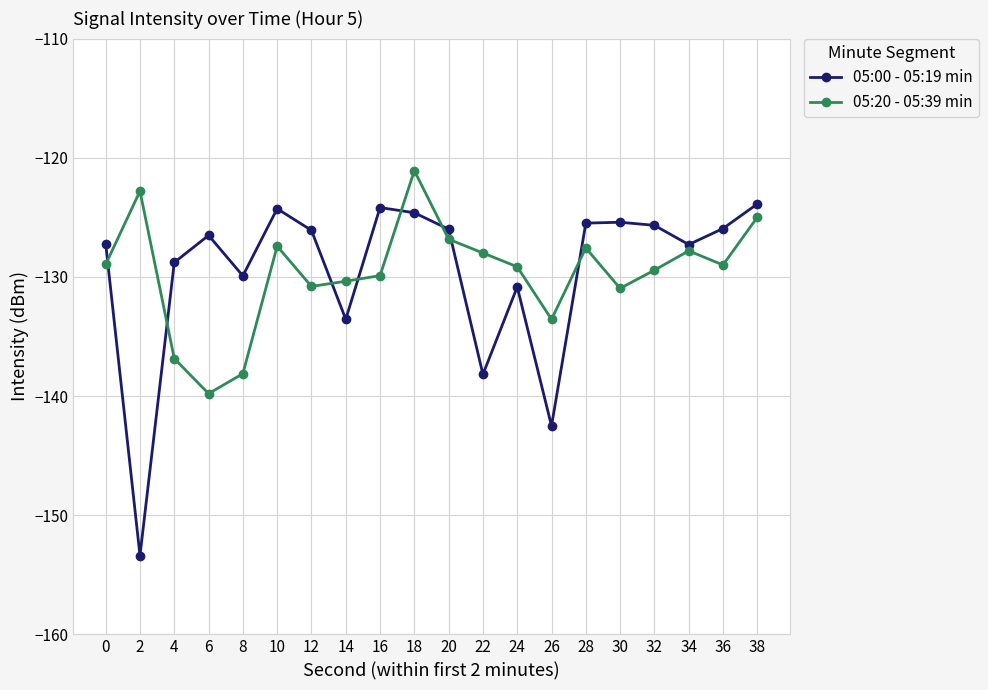

What is the difference between the 05:20 - 05:39 min values at 20 and 38?

1.8